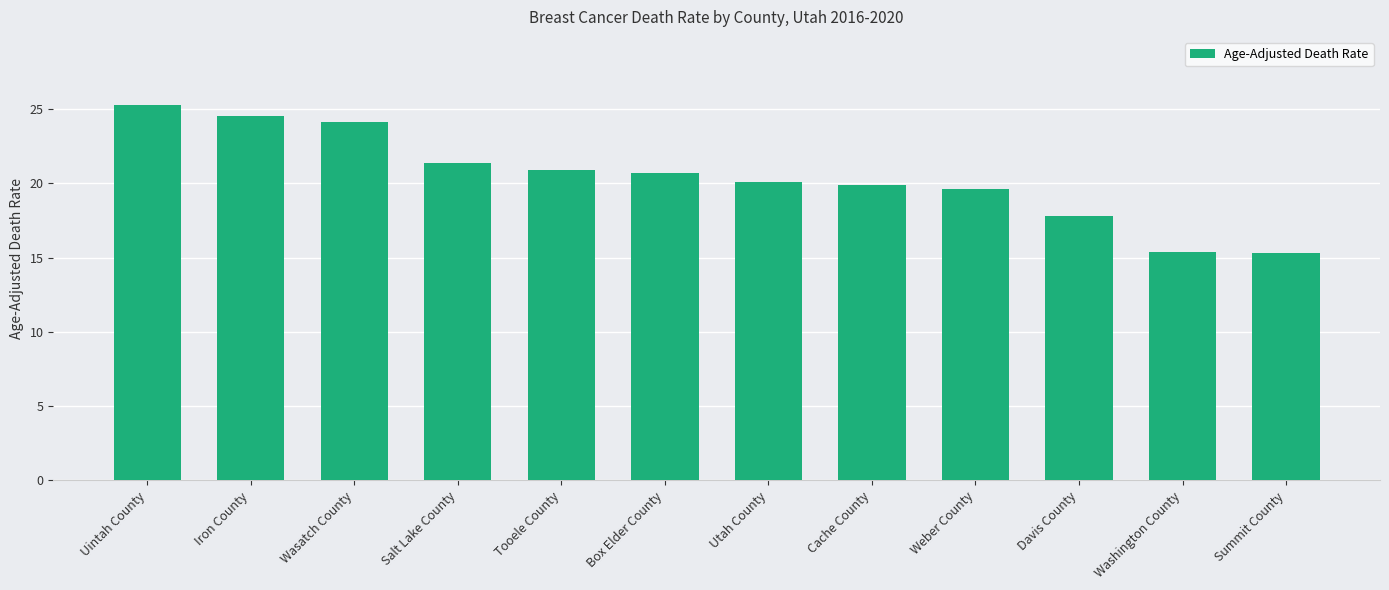

What is the minimum value shown in the chart?

15.3